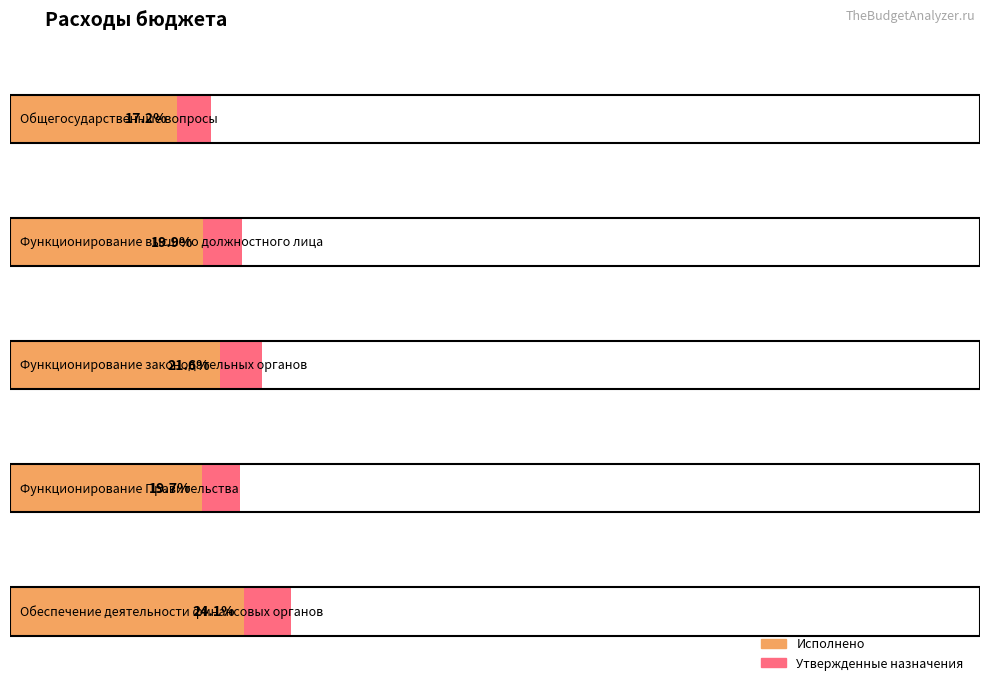

What is the total value across all series at Функционирование Правительства?

47102690.4